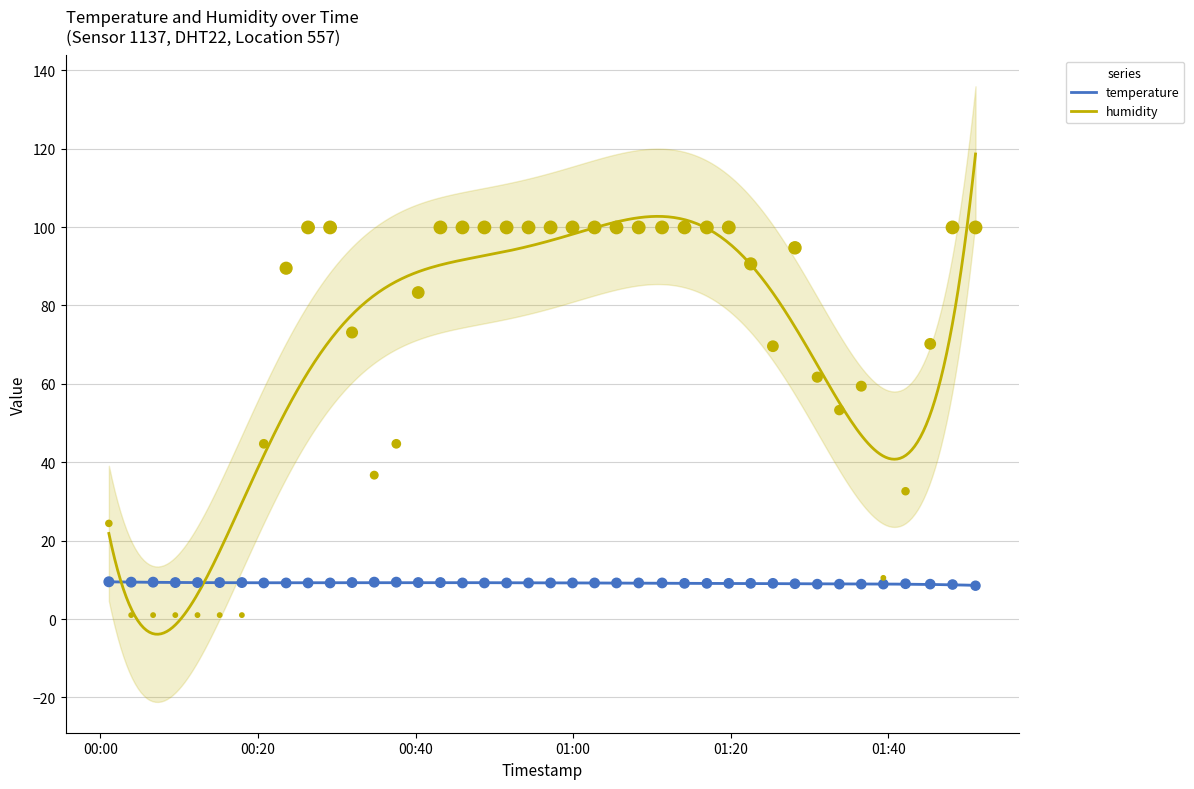

Which series reaches the minimum Y coordinate?

humidity